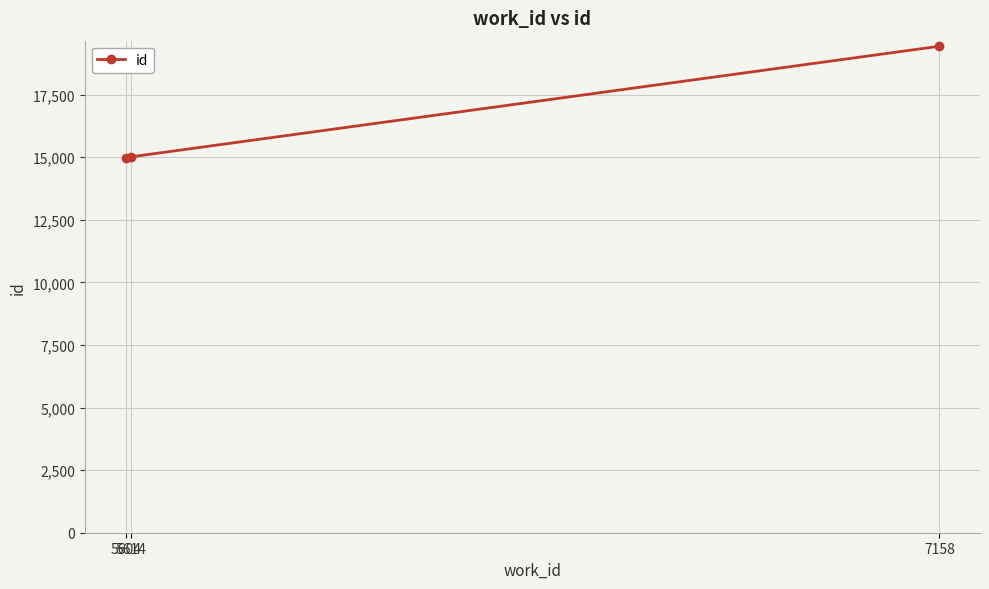

What is the average value?

16471